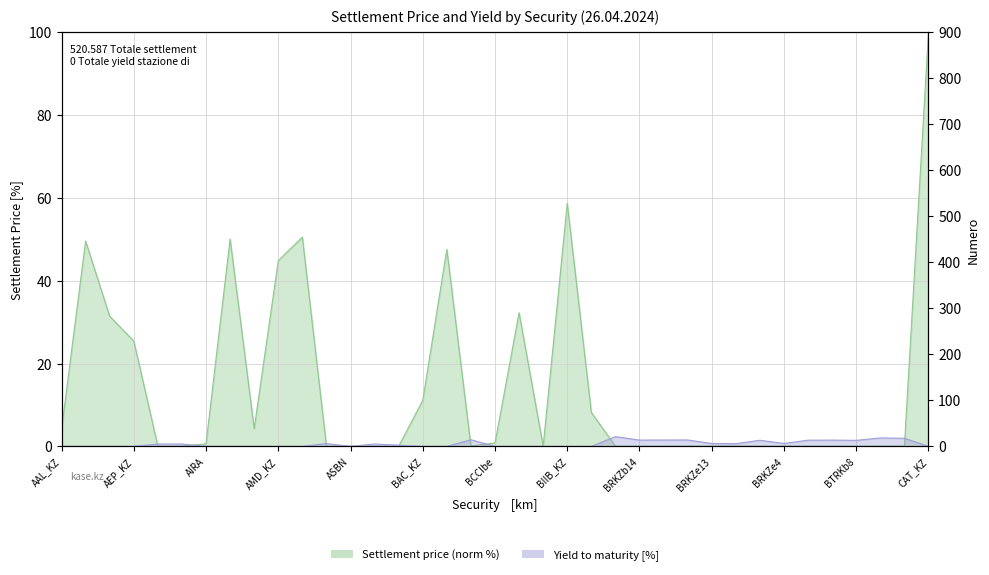

At which label does Yield to maturity reach its peak?

BKBTb1